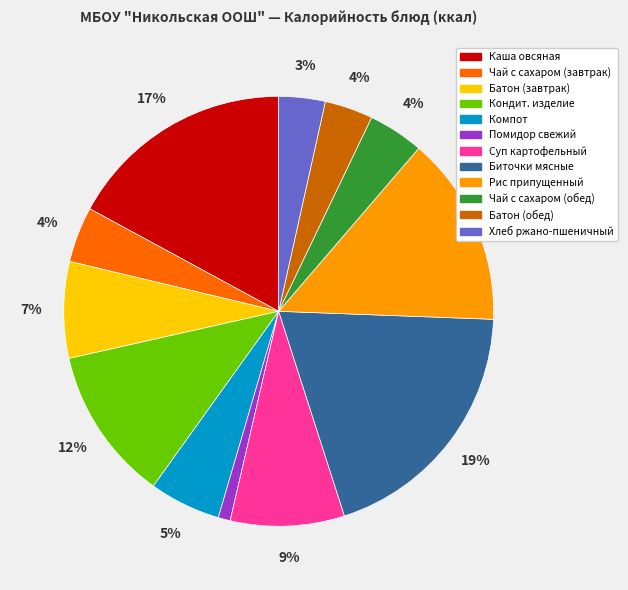

To the nearest percent, what is the average slice percentage?

8%